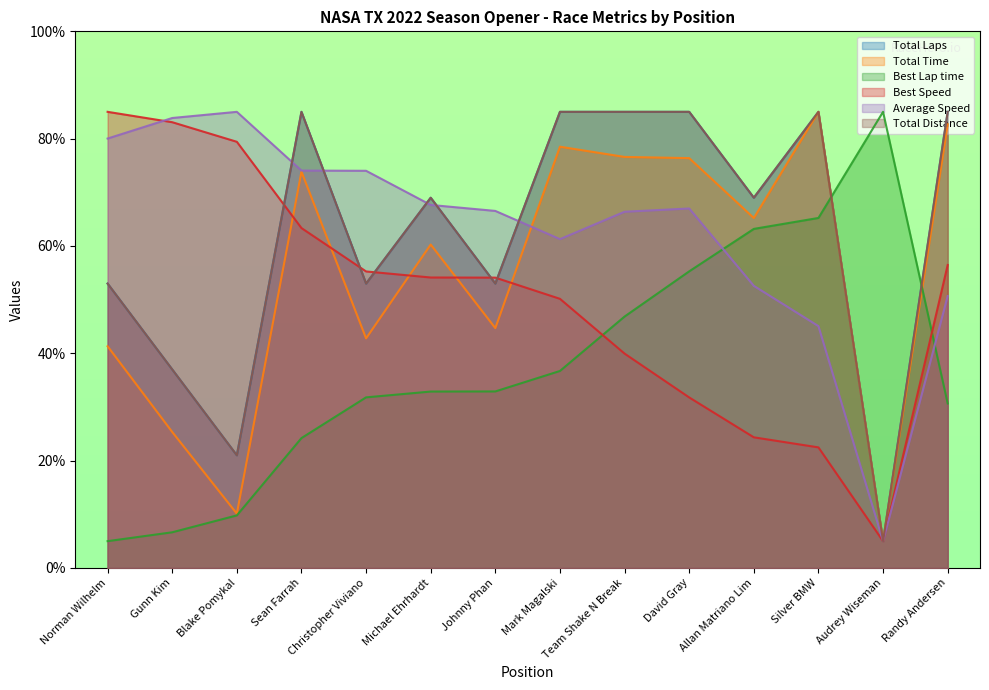

What is the label of the 7th point from the left?

Johnny Phan